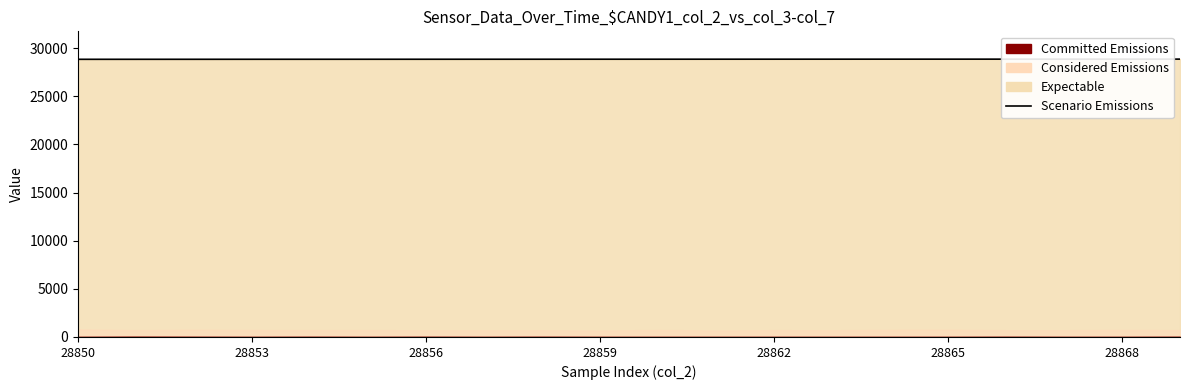

The chart shows a value of 38336 at 28868. True or false?

False